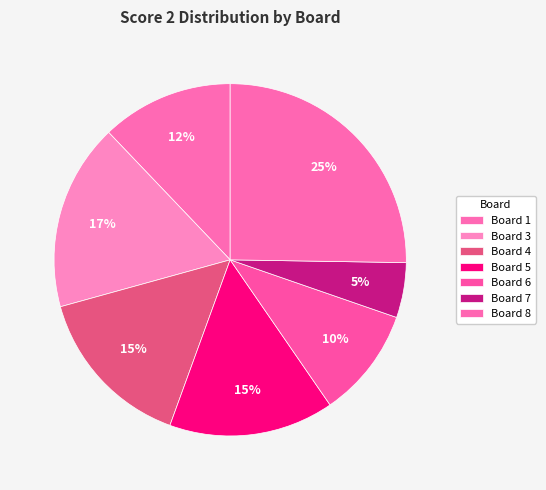

Which category has the biggest portion of the pie?

Board 8